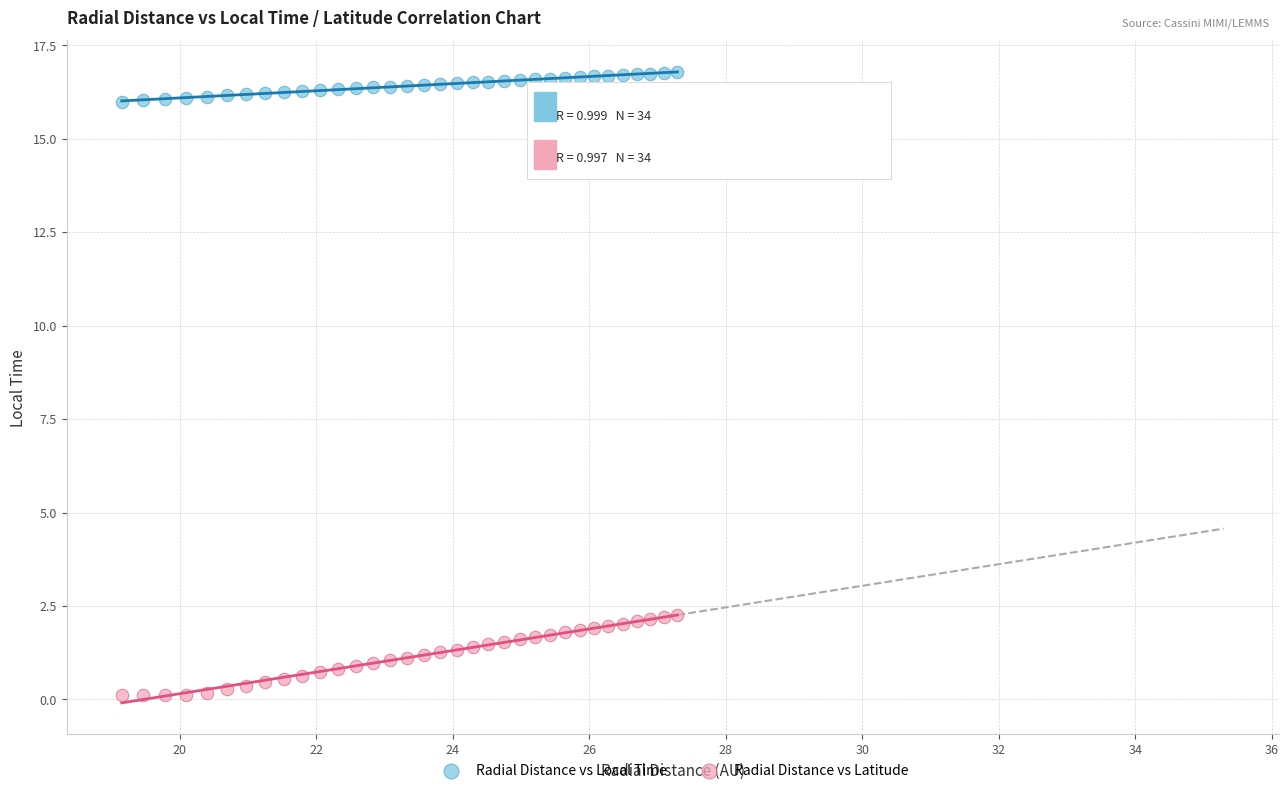

What are all the series names shown in the legend?

Radial Distance vs Local Time, Radial Distance vs Latitude